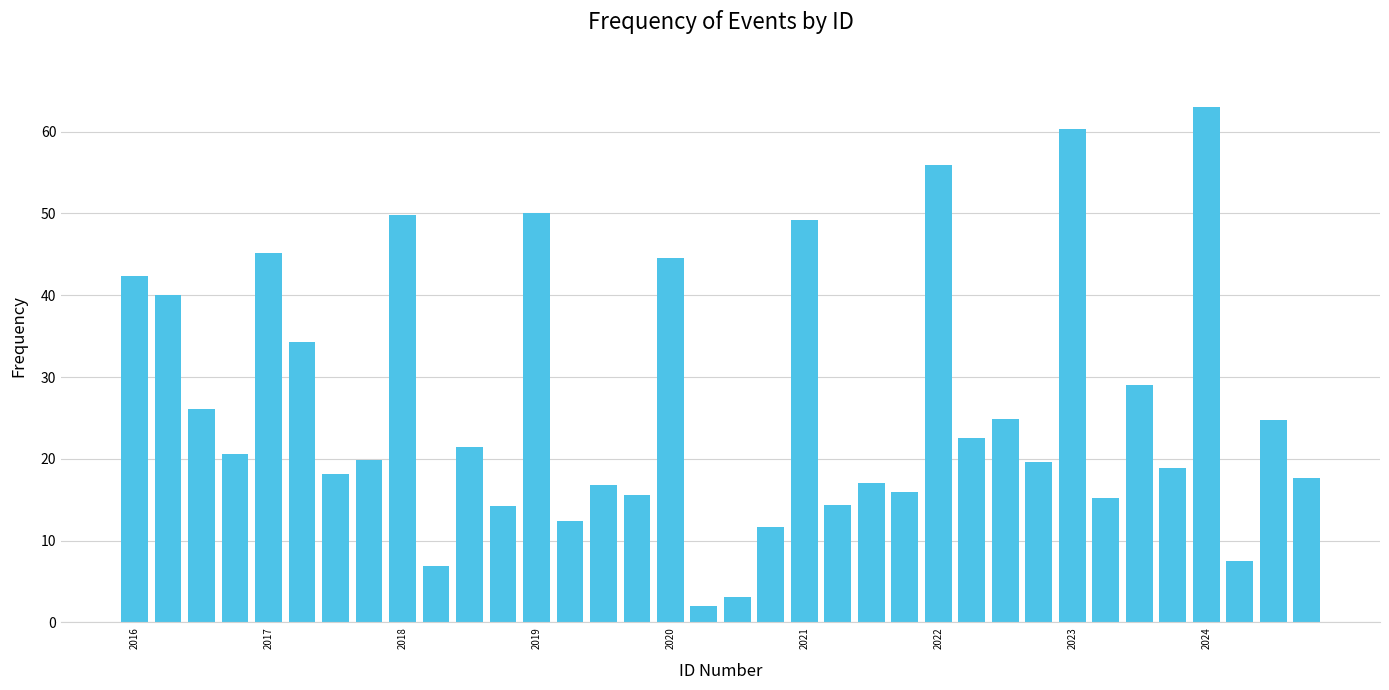

What is the maximum value shown in the chart?

63.0